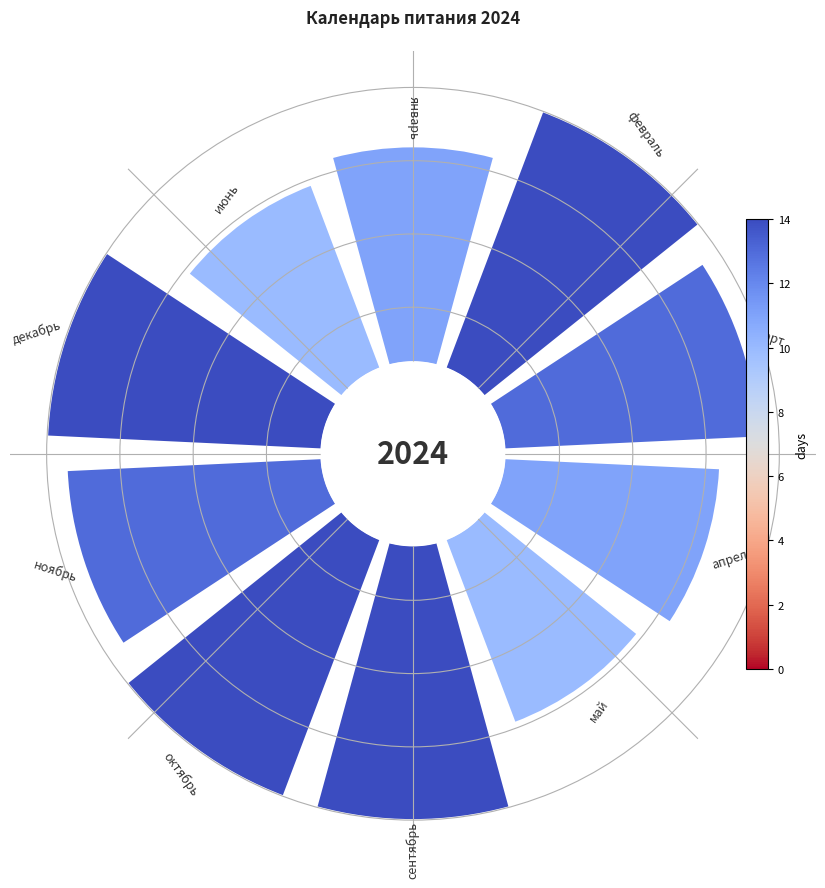

To the nearest percent, what is the combined percentage of ноябрь and апрель?

19%